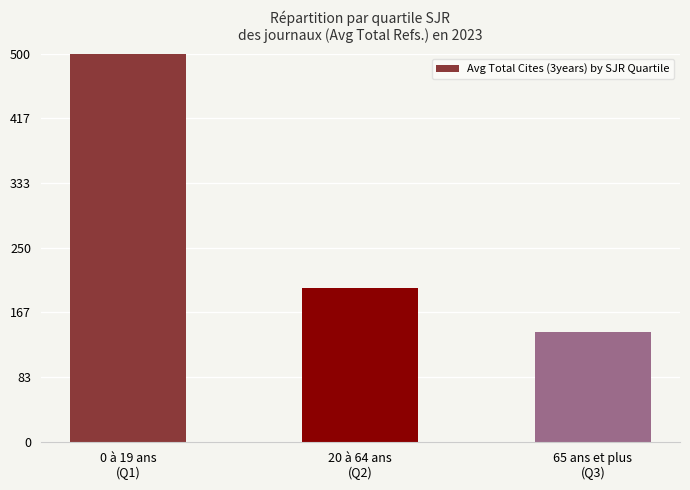

What is the label of the 3rd bar from the left?

65 ans et plus
(Q3)